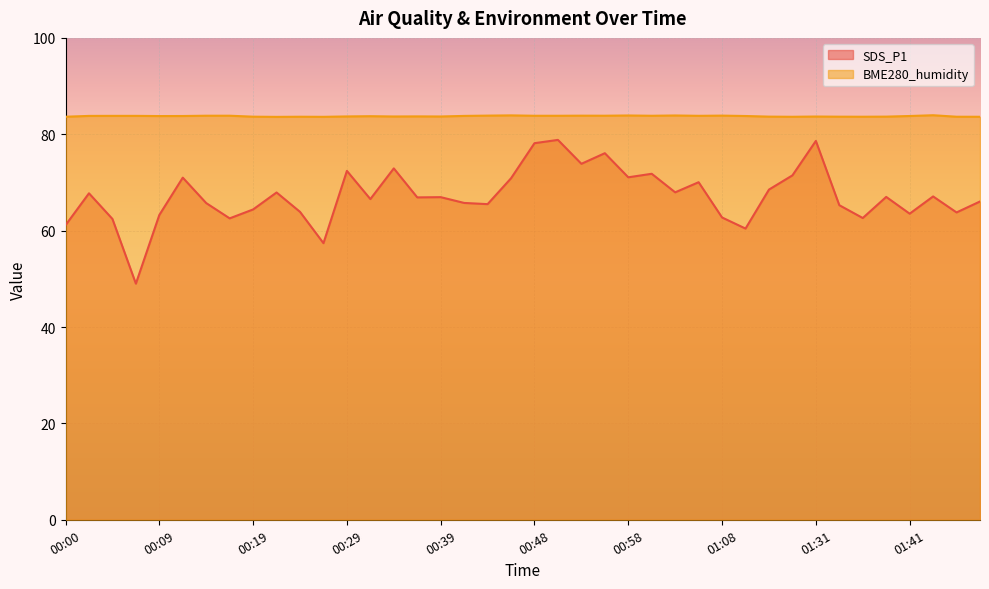

How many lines are shown in the chart?

2